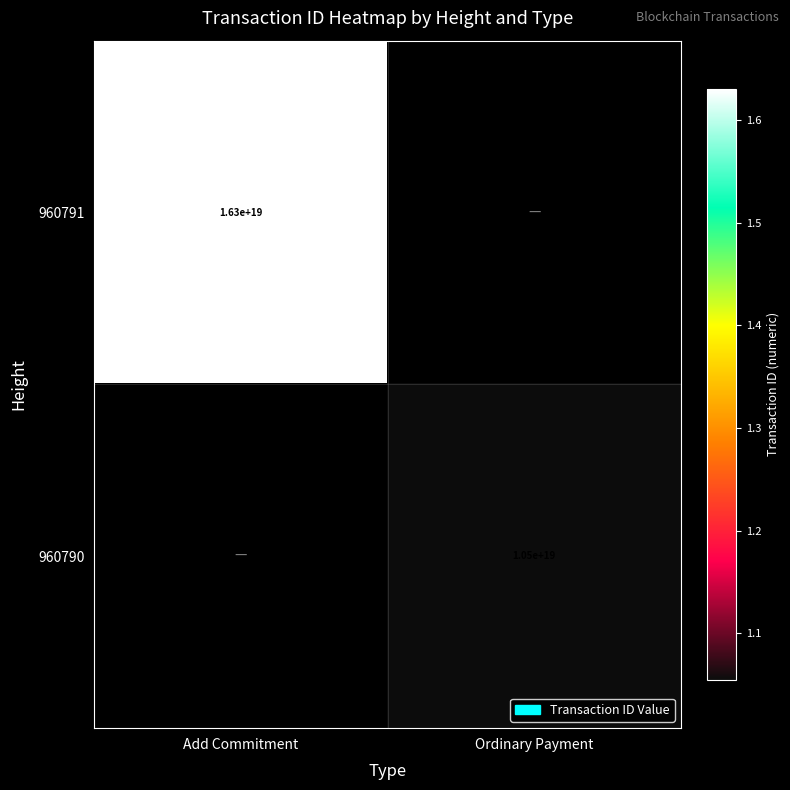

Is it true that 960791 equals 16300000000000000000 at Add Commitment?

True